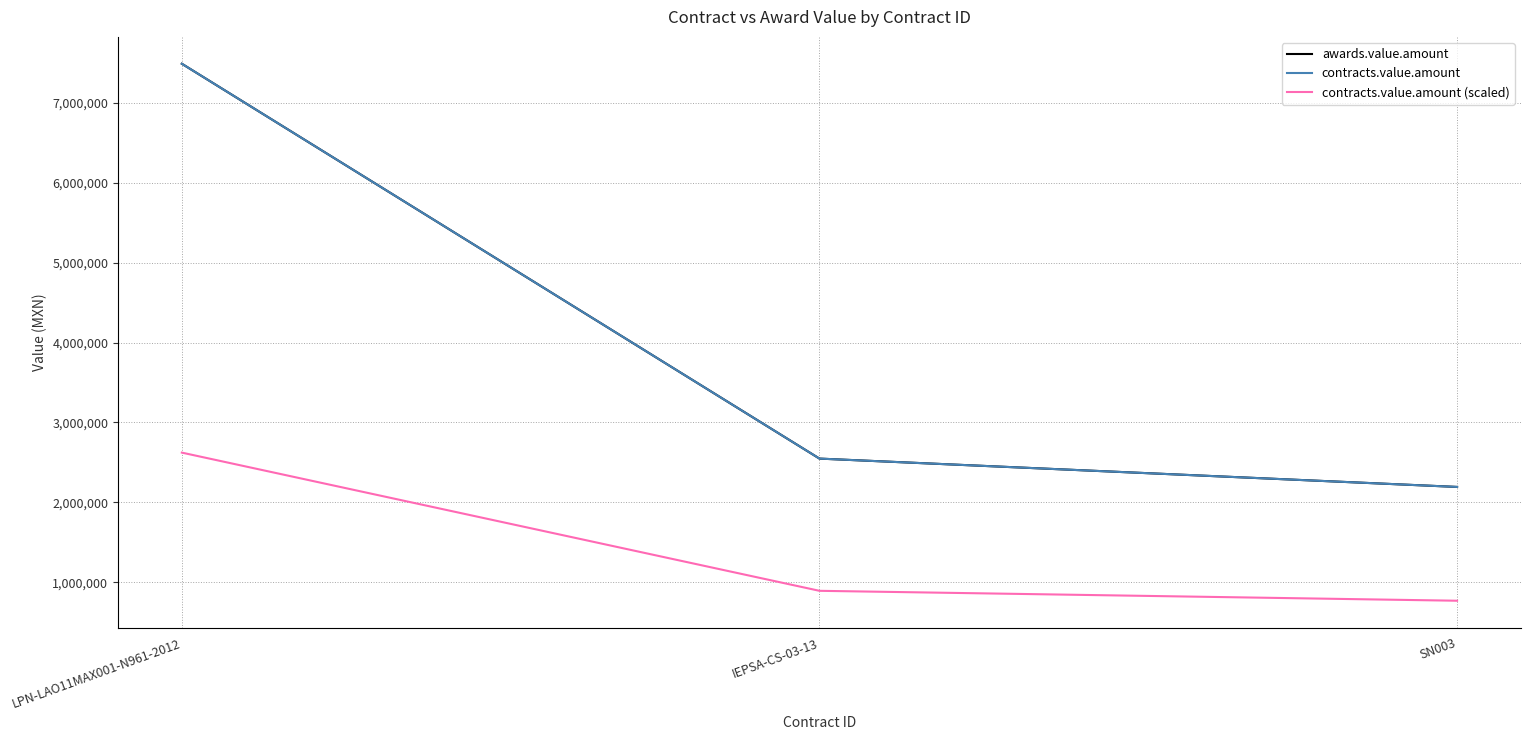

Is this an area chart (filled region under the line)?

No